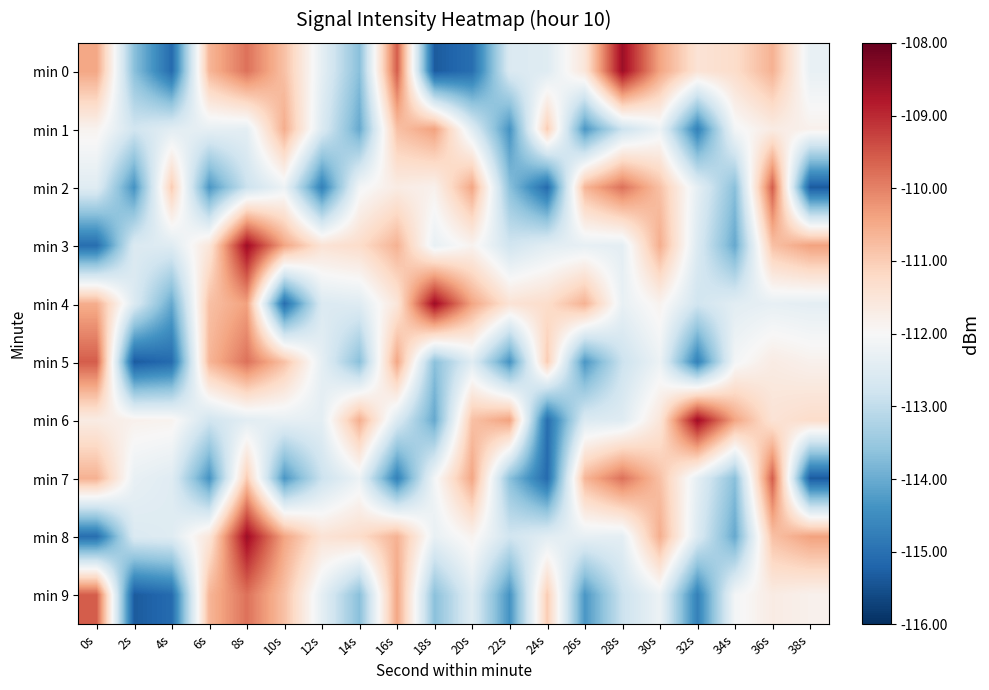

Which label corresponds to the smallest value in the chart?

18s